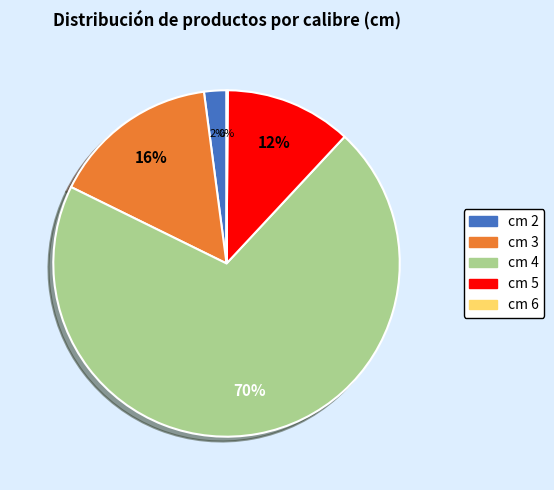

Does any single category account for the majority?

Yes